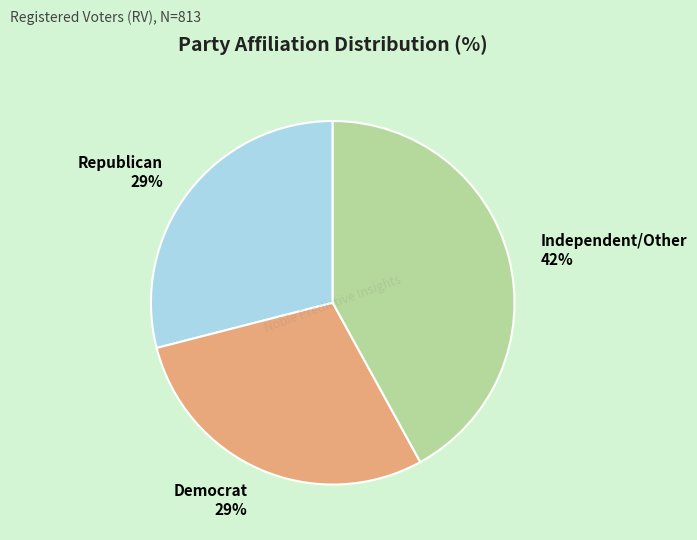

Is the sum of Independent/Other and Democrat greater than half?

Yes